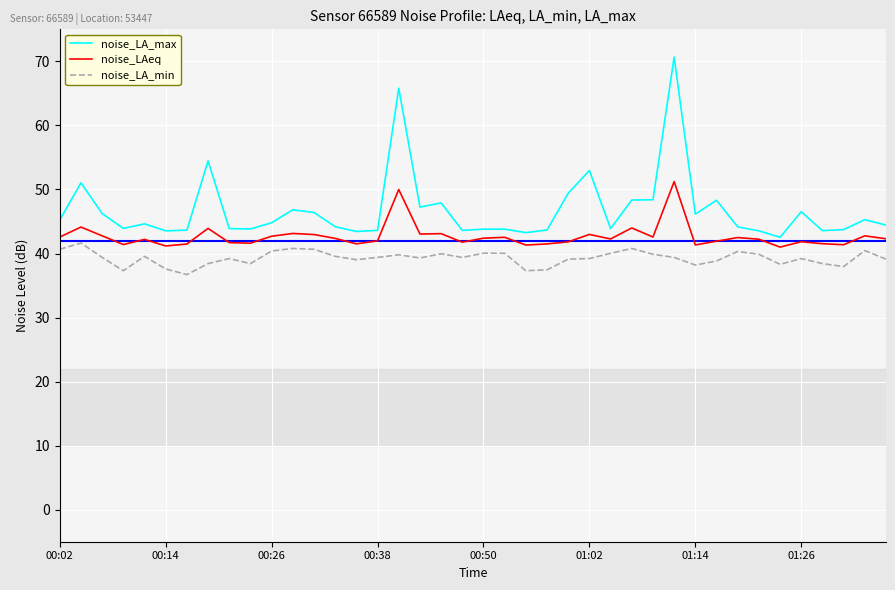

What is the difference between the maximum and minimum values in the noise_LA_max series?

28.1